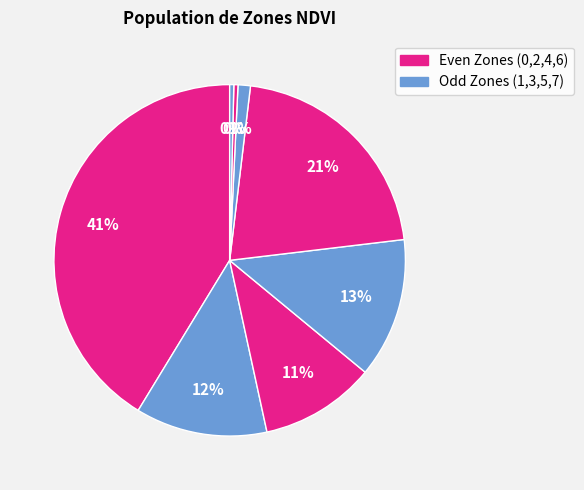

How many segments does this pie chart have?

8